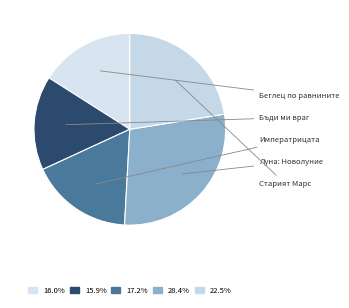

How many slices are in this pie chart?

5